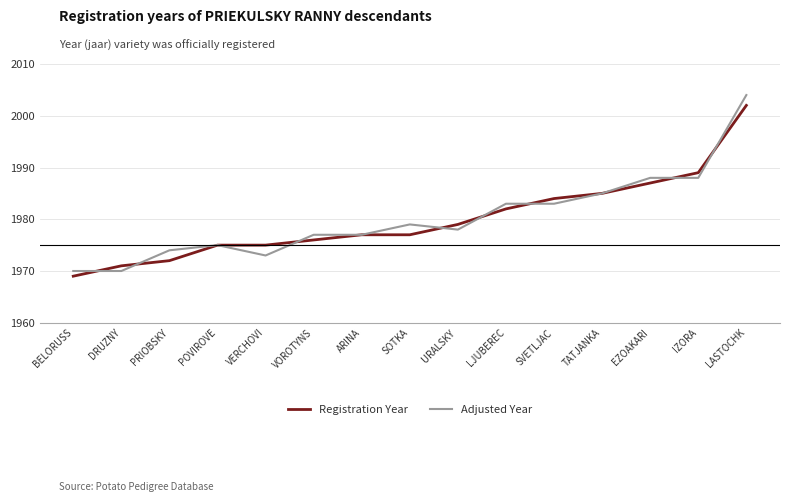

What is the difference between the maximum and minimum values in the Adjusted Year series?

34